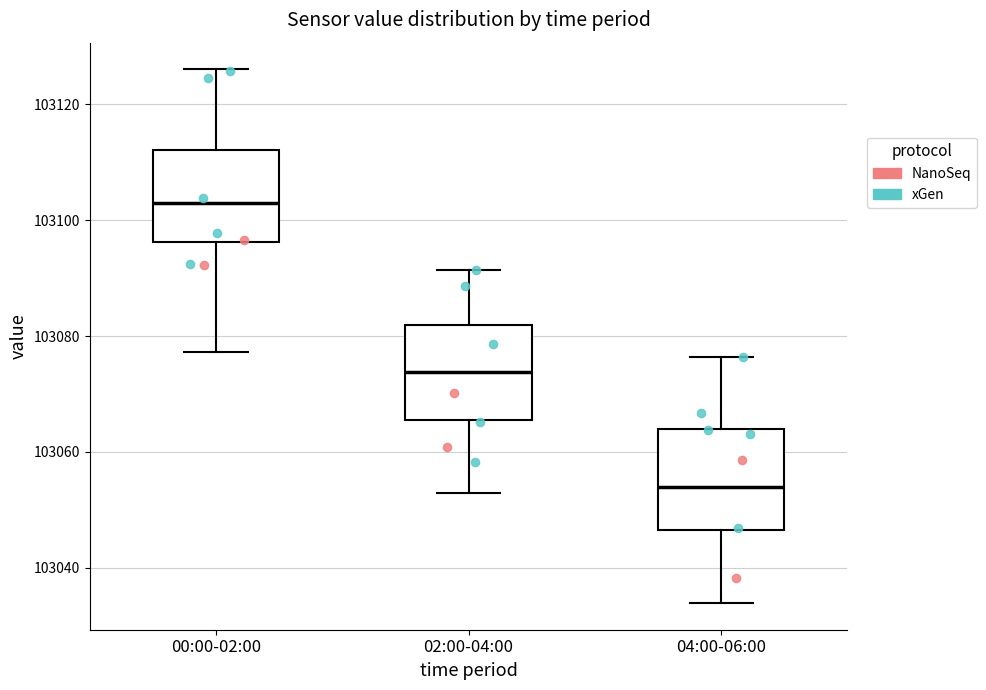

Reading left to right, transcribe this box plot: for each box, give where its median line is, the range the box spans, and where its two whiskers end, as read against the y-axis. The values are not printed on the chart, so give them approximately, as read against the axis.

00:00-02:00: median 103102, box 103096 to 103112, whiskers 103078 to 103126
02:00-04:00: median 103074, box 103066 to 103082, whiskers 103052 to 103092
04:00-06:00: median 103054, box 103046 to 103064, whiskers 103034 to 103076